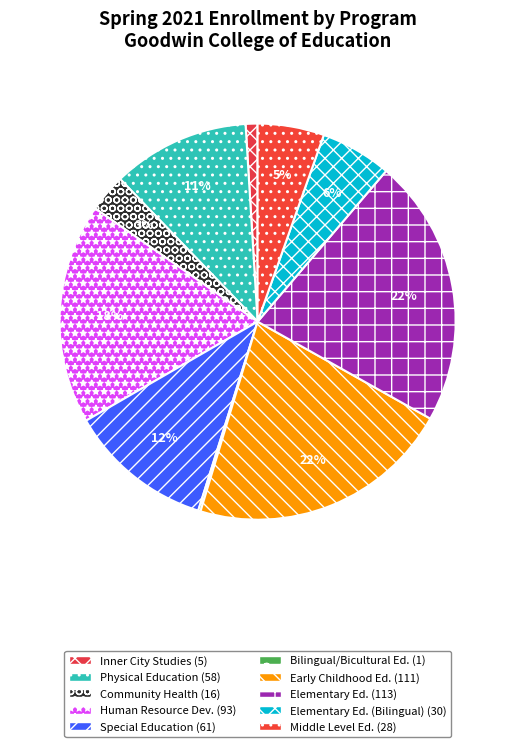

How many slices are in this pie chart?

10